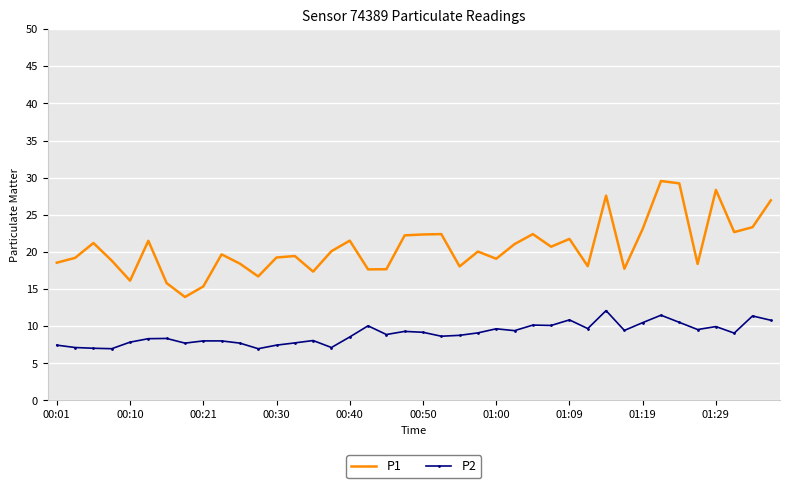

What is the maximum value shown in the chart?

29.6